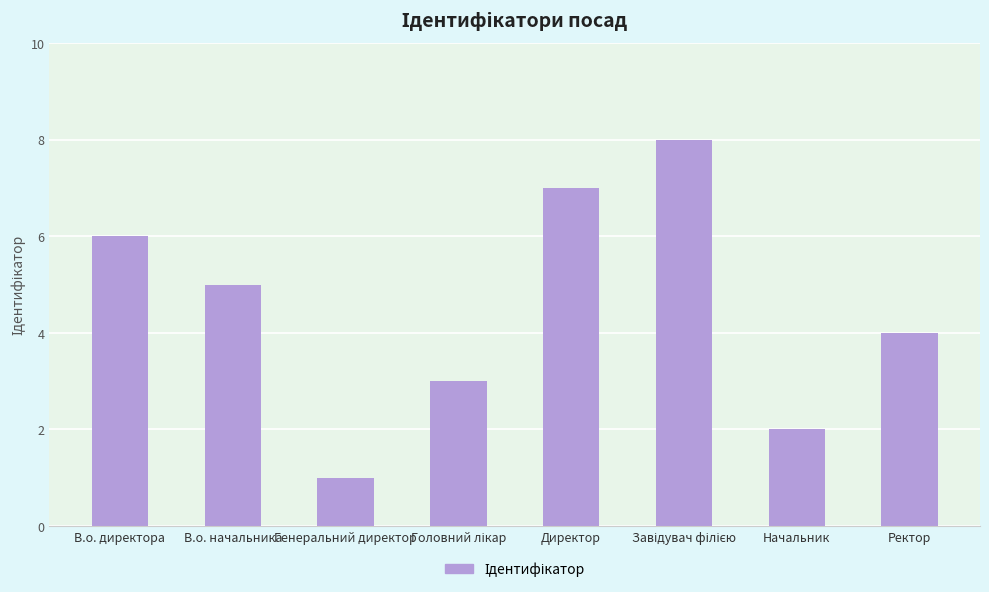

Reading left to right, list all the values displayed in this chart.

6	5	1	3	7	8	2	4